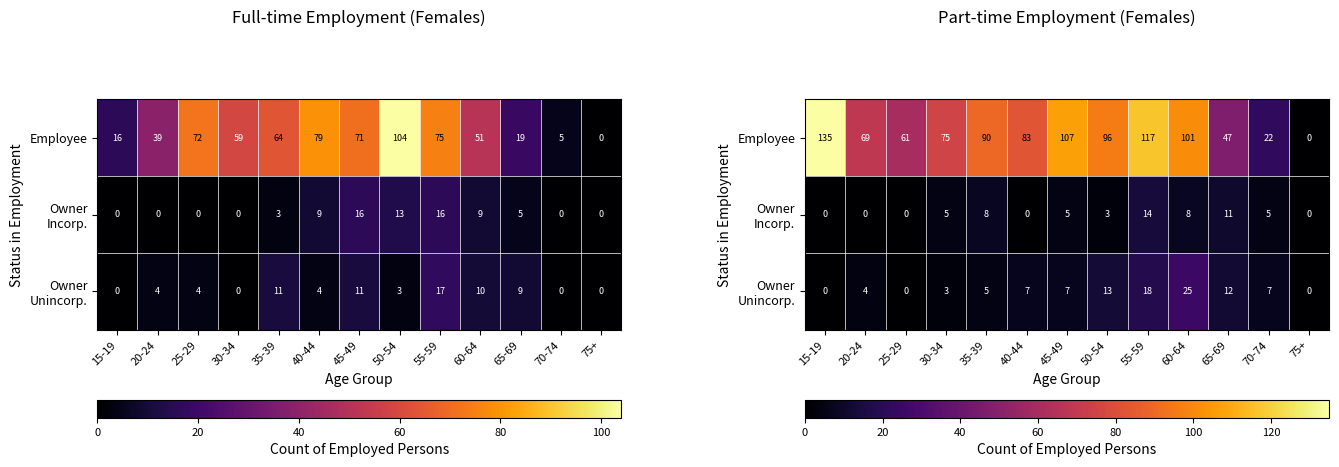

What is the difference between the highest and lowest values at 40-44?

83